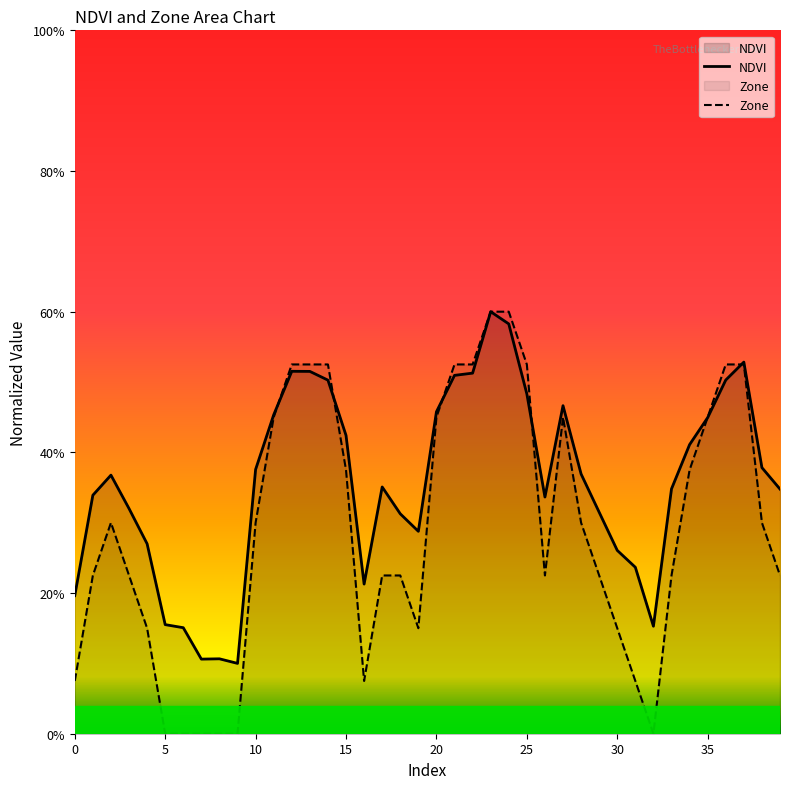

What are all the series names shown in the legend?

NDVI, Zone